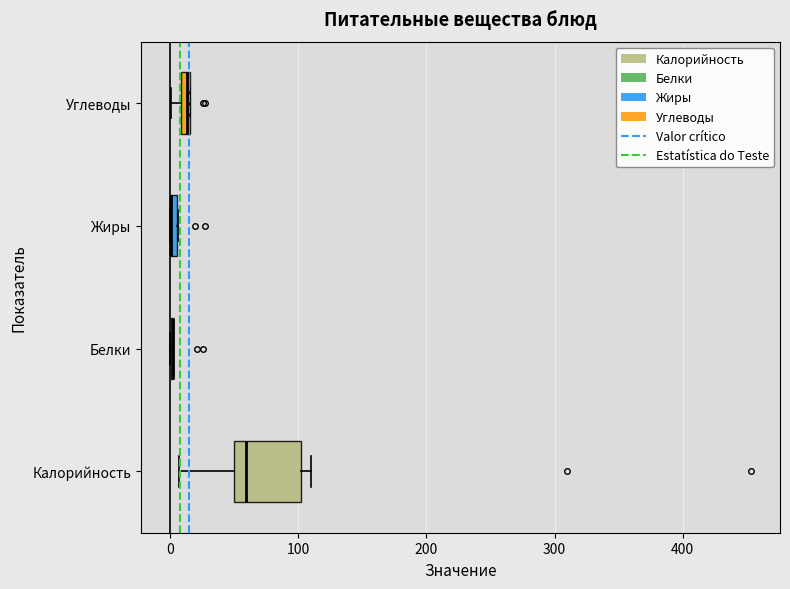

Which box is the widest, from its left edge to its right edge?

Калорийность